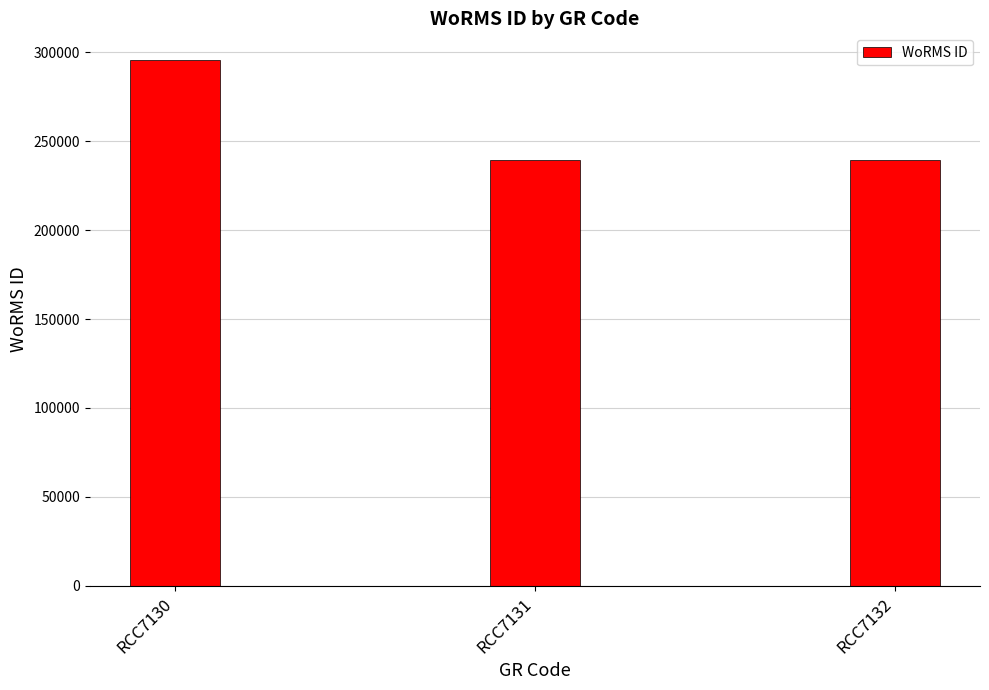

What is the change in value from RCC7130 to RCC7132?

-56663